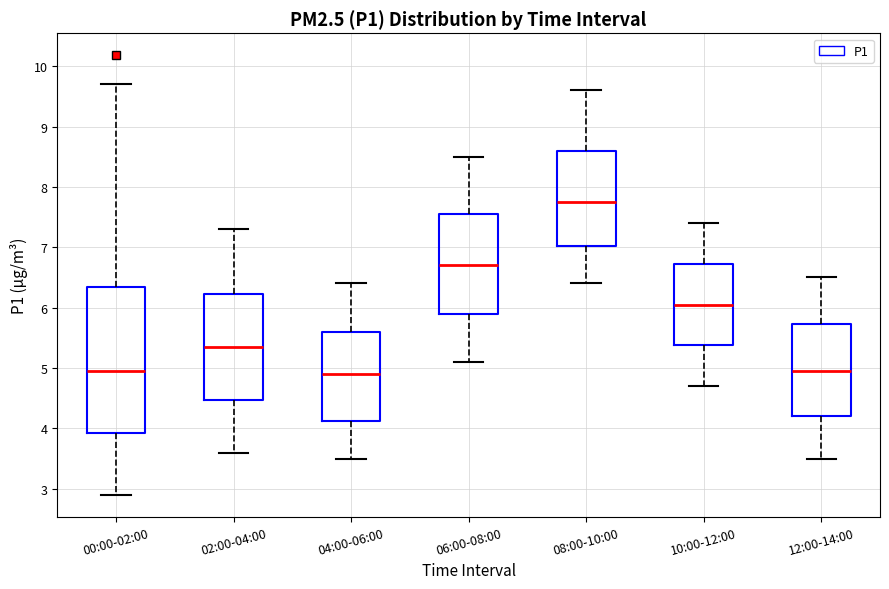

Where is the upper edge of the box for 12:00-14:00 on the y-axis? The values are not printed on the chart, so give them approximately, as read against the axis.

5.7